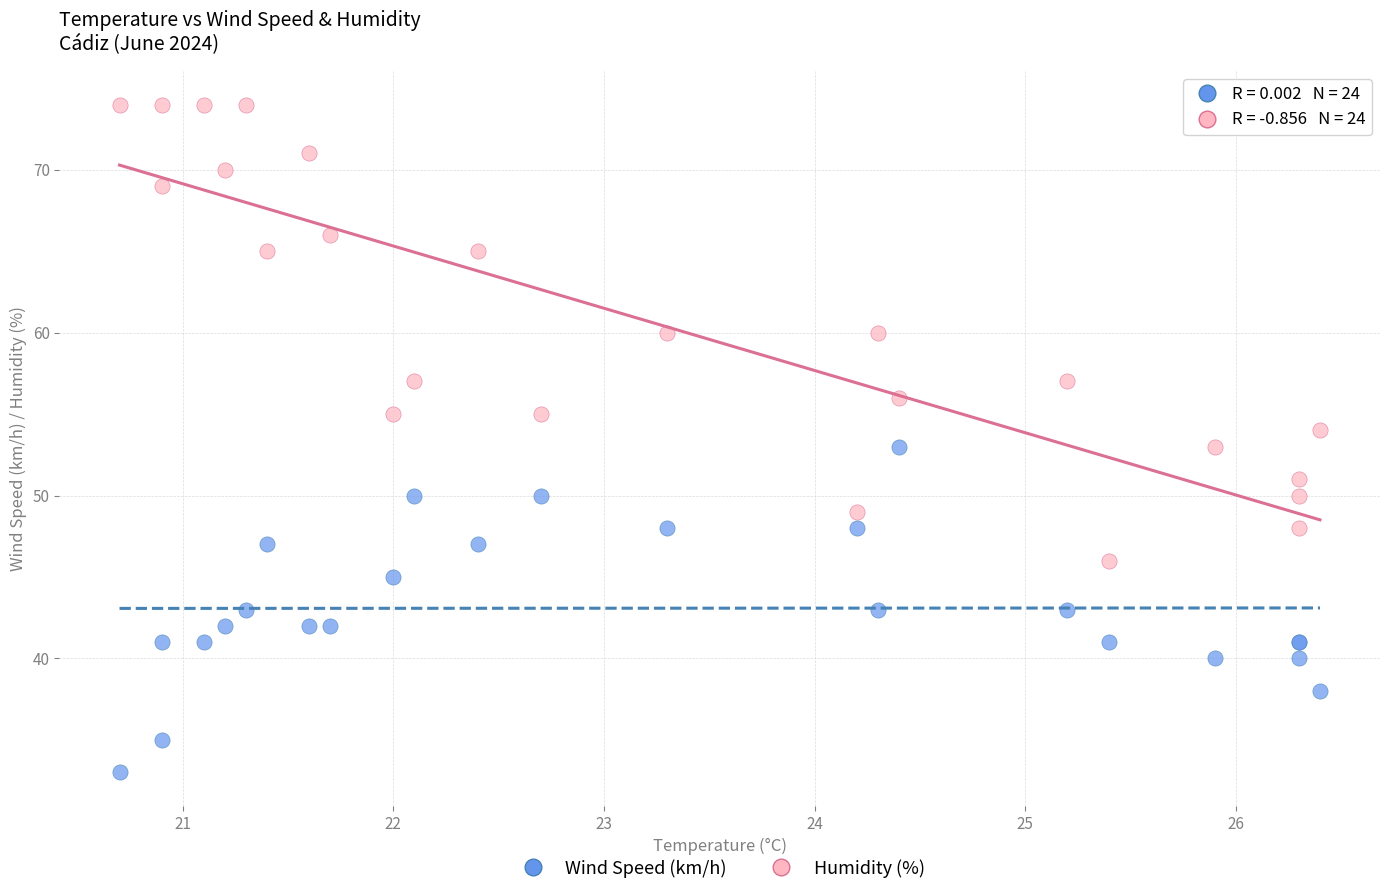

Which series contains the lowest Y value?

Wind Speed (km/h)